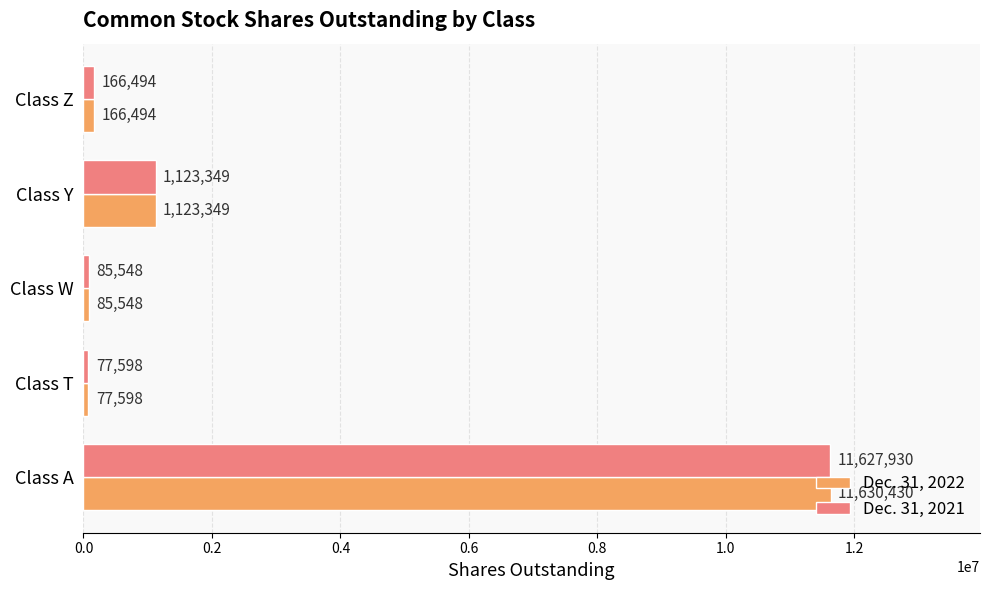

What is the difference between the second highest and minimum values in the Dec. 31, 2021 series?

1045751